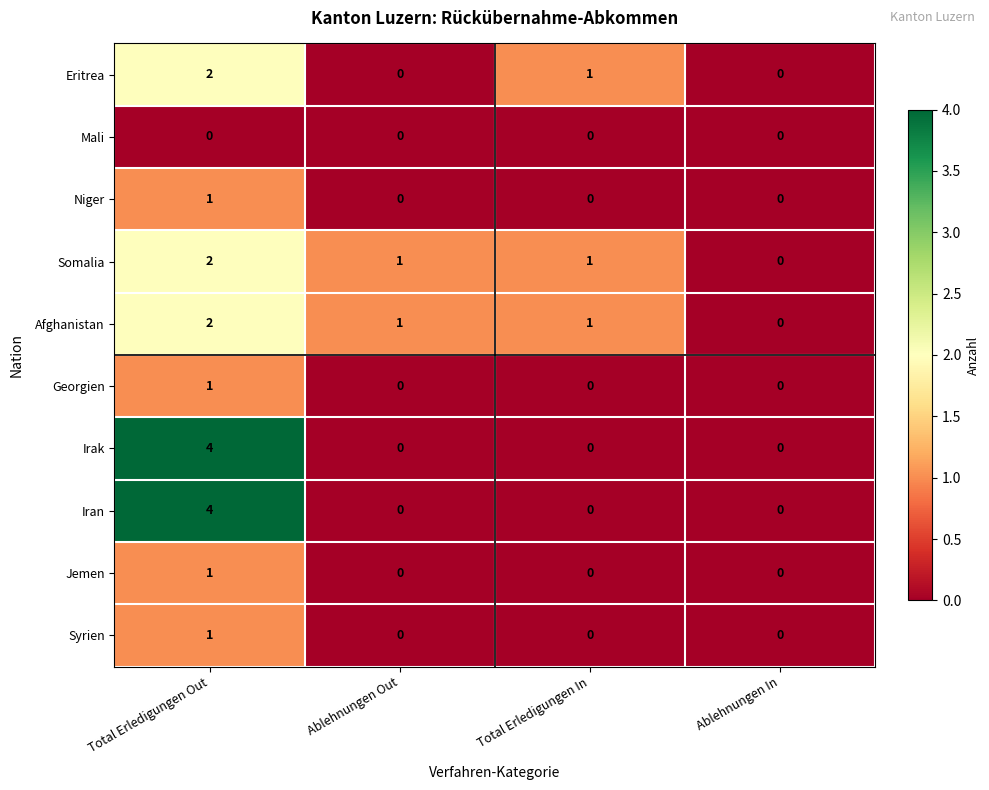

At which category is the sum across all series the highest?

Total Erledigungen Out